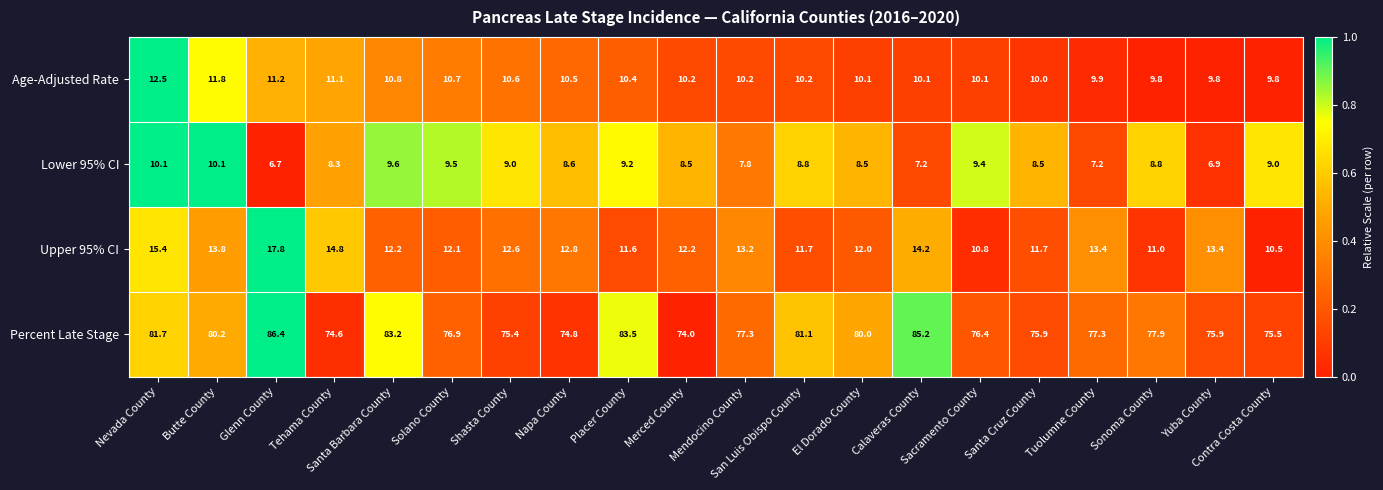

Where does the Lower 95% CI series first go above 8?

Nevada County